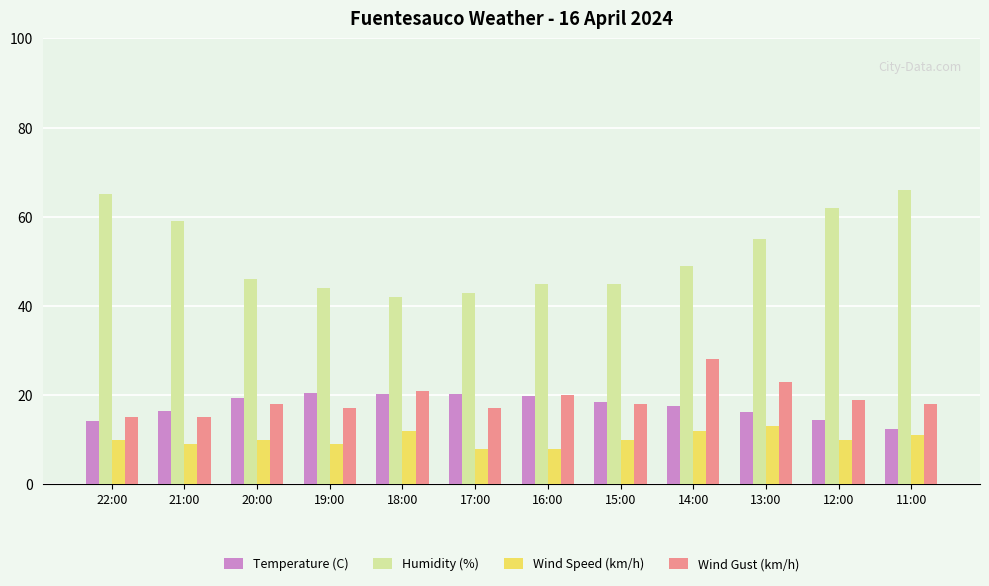

What is the difference between the second highest and second lowest values in the Temperature (C) series?

6.2